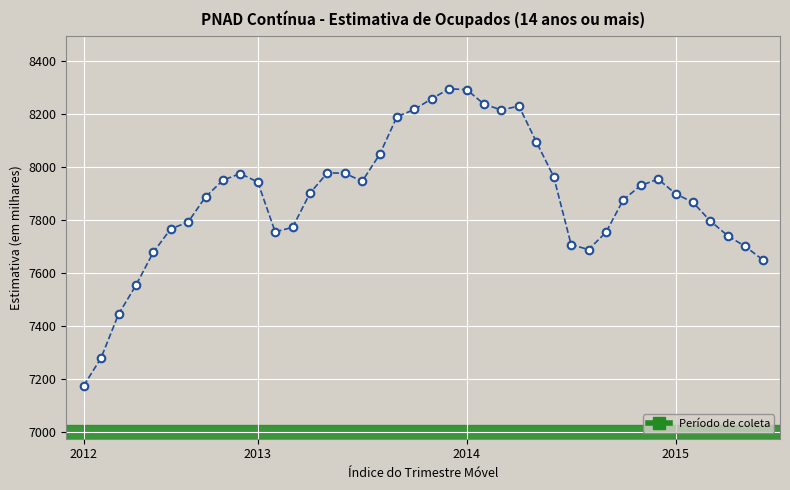

What is the range of Y values (max minus min)?

1121